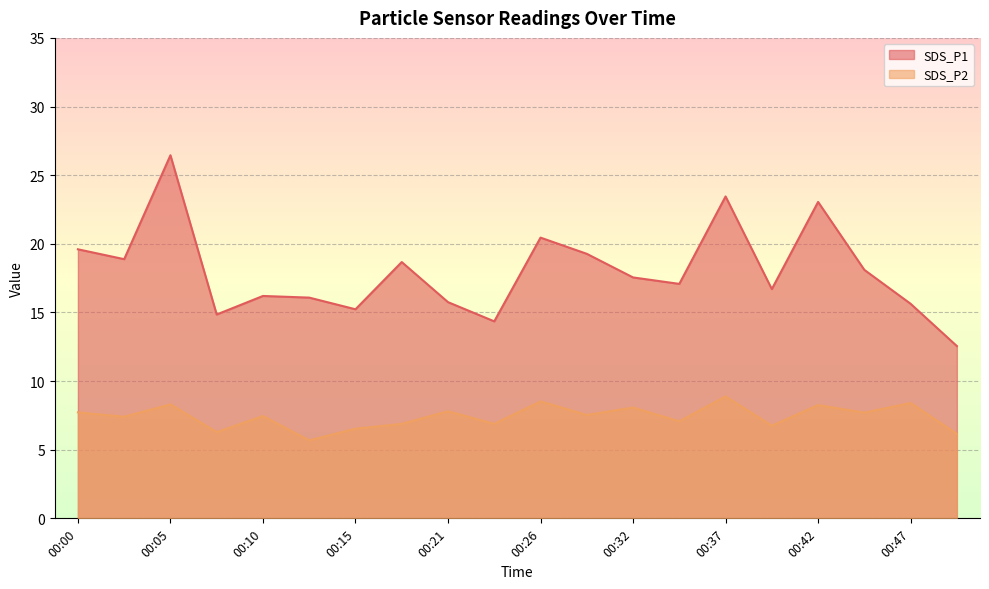

How many categories are shown in the chart?

20